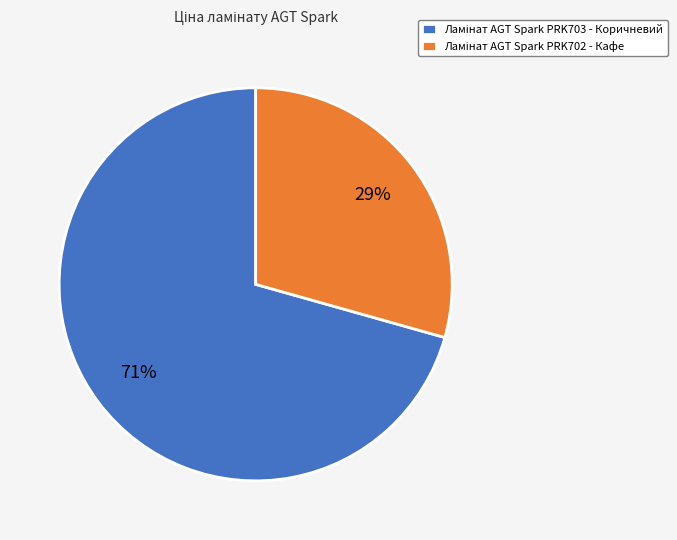

What is the change in value from Ламінат AGT Spark PRK703 - Коричневий to Ламінат AGT Spark PRK702 - Кафе?

-521.9